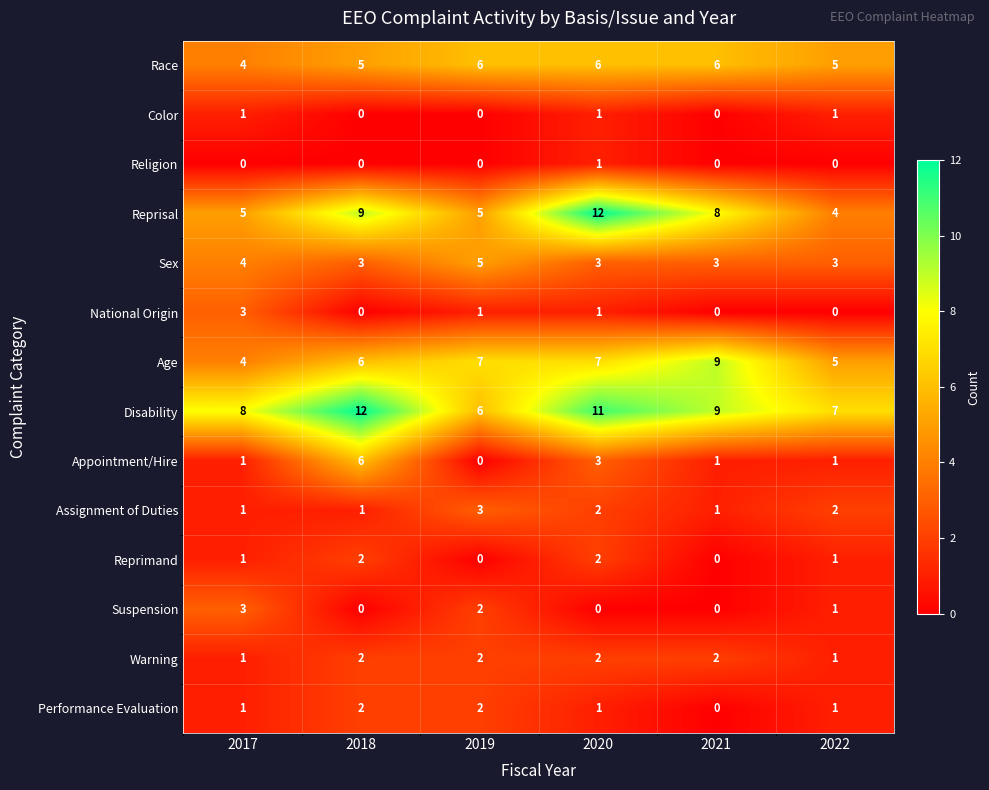

What is the sum of the Assignment of Duties values at 2021 and 2020?

3